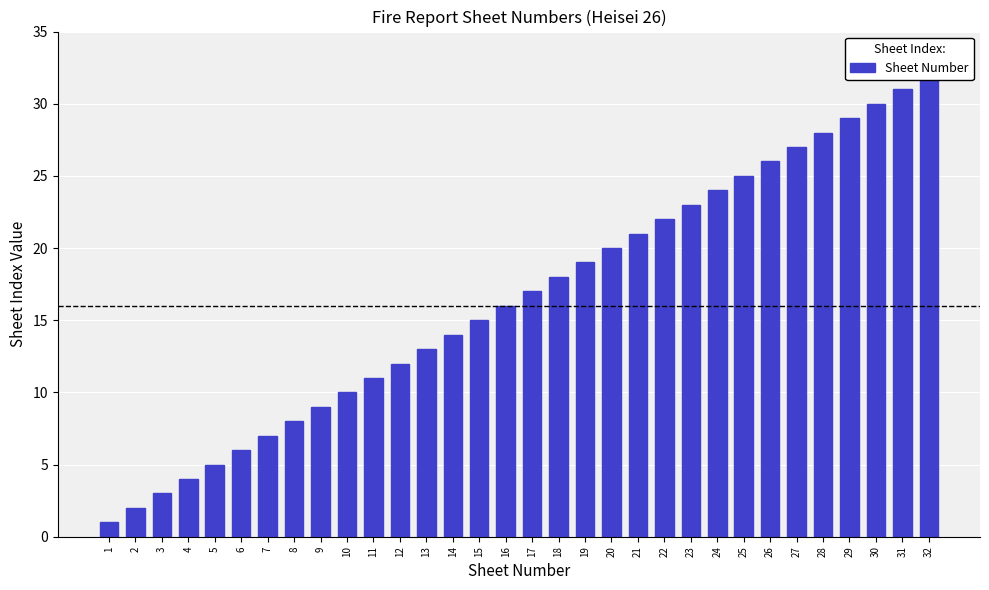

What is the maximum value shown in the chart?

32